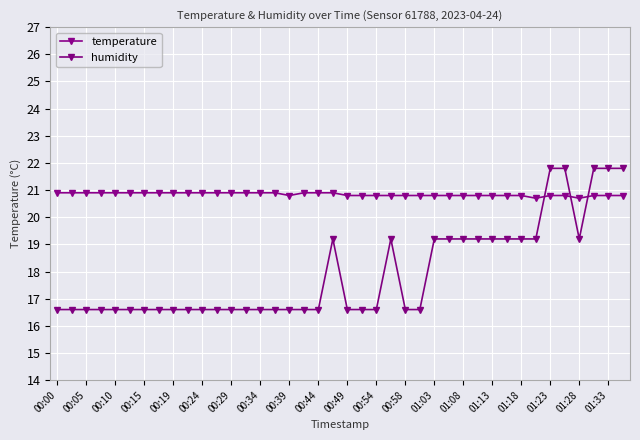

What is the sum of all humidity values?

718.6